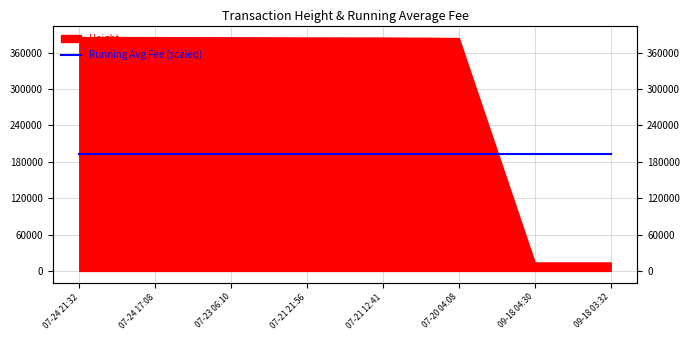

List the labels in order of value, largest first.

07-24 21:32, 07-24 17:08, 07-23 06:10, 07-21 21:56, 07-21 12:41, 07-20 04:08, 09-18 04:30, 09-18 03:32